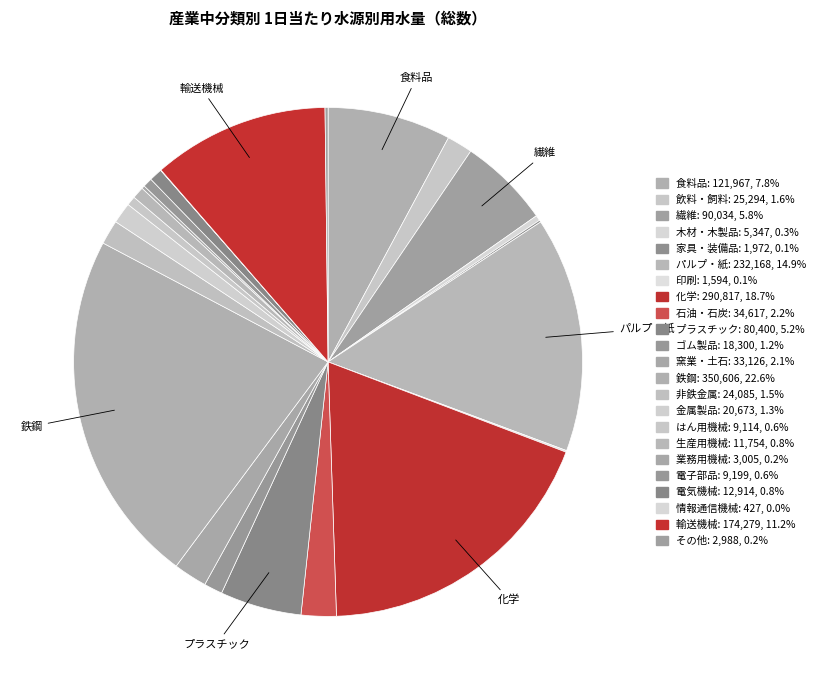

Rank the categories by value from highest to lowest.

鉄鋼, 化学, パルプ・紙, 輸送機械, 食料品, 繊維, プラスチック, 石油・石炭, 窯業・土石, 飲料・飼料, 非鉄金属, 金属製品, ゴム製品, 電気機械, 生産用機械, 電子部品, はん用機械, 木材・木製品, 業務用機械, その他, 家具・装備品, 印刷, 情報通信機械